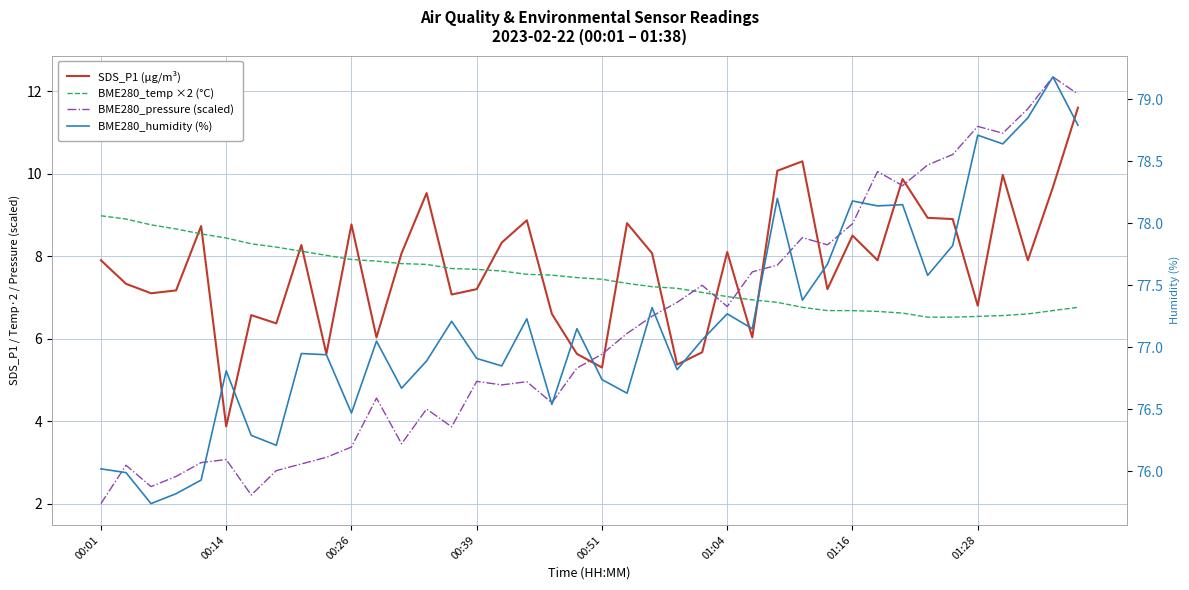

What is the difference between the BME280_pressure (scaled) values at 27 and 10?

4.4